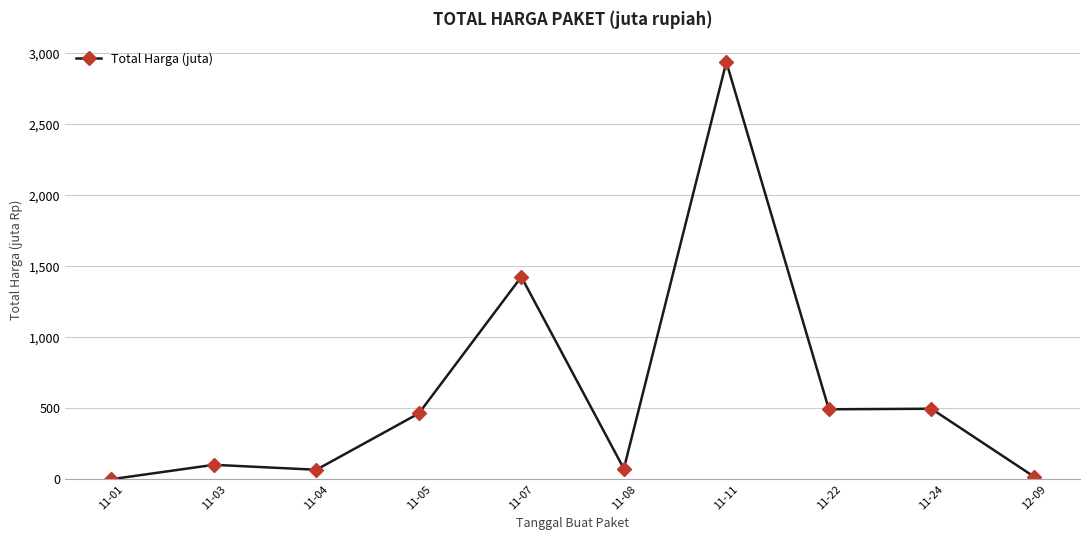

How many lines are shown in the chart?

1